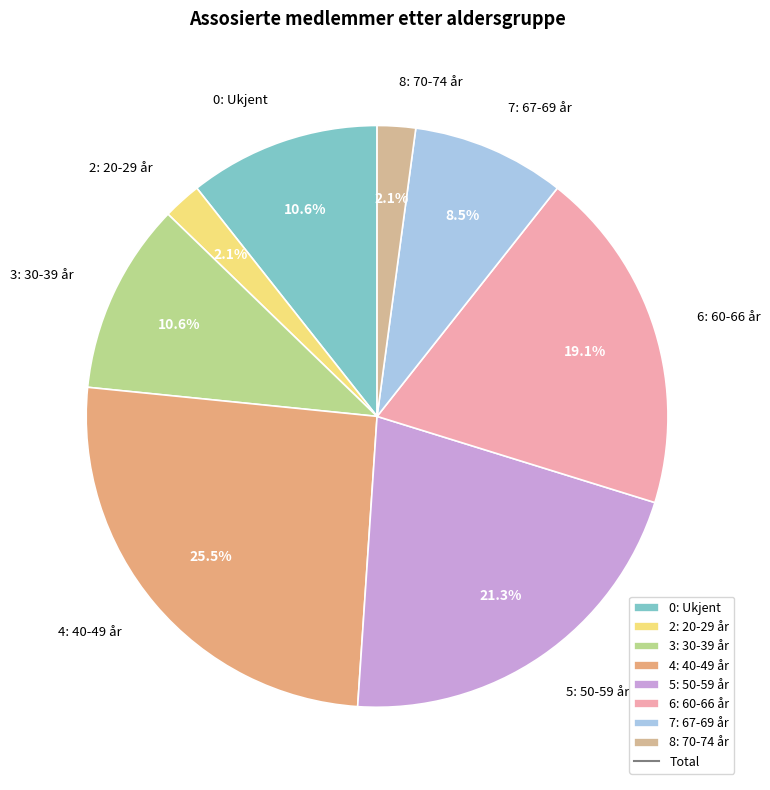

To the nearest percent, what percentage of the pie is 0: Ukjent?

11%